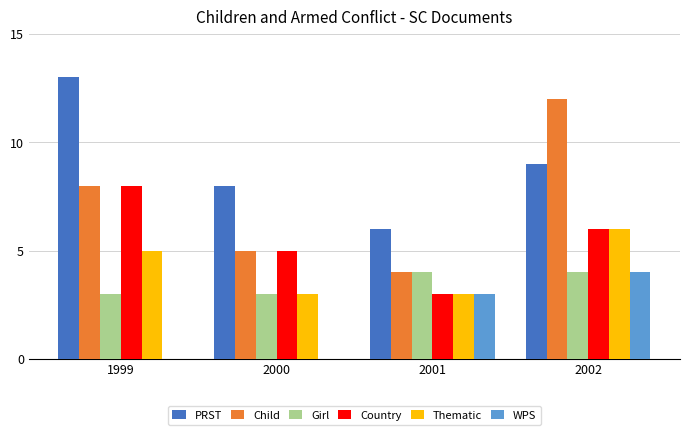

Is the value of Girl at 1999 greater than the value of WPS at 1999?

Yes